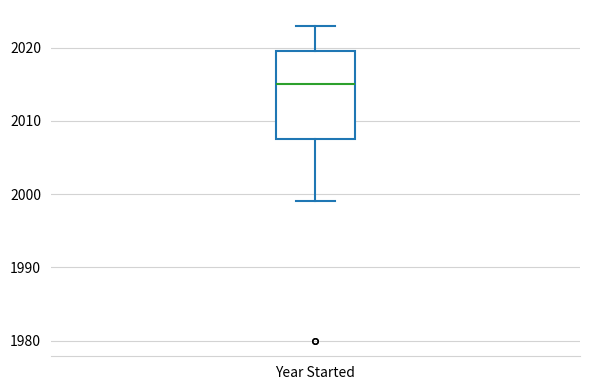

Where is the upper edge of the box for Year Started on the y-axis? The values are not printed on the chart, so give them approximately, as read against the axis.

2020